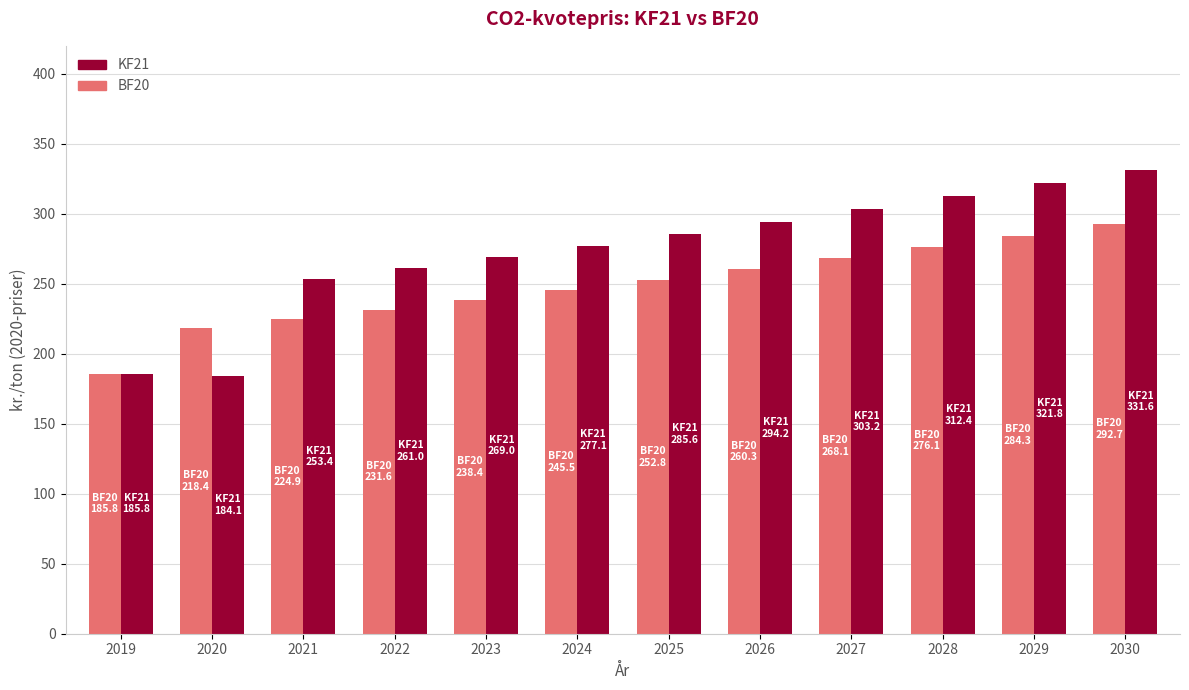

Which series changed the most between 2019 and 2024?

KF21